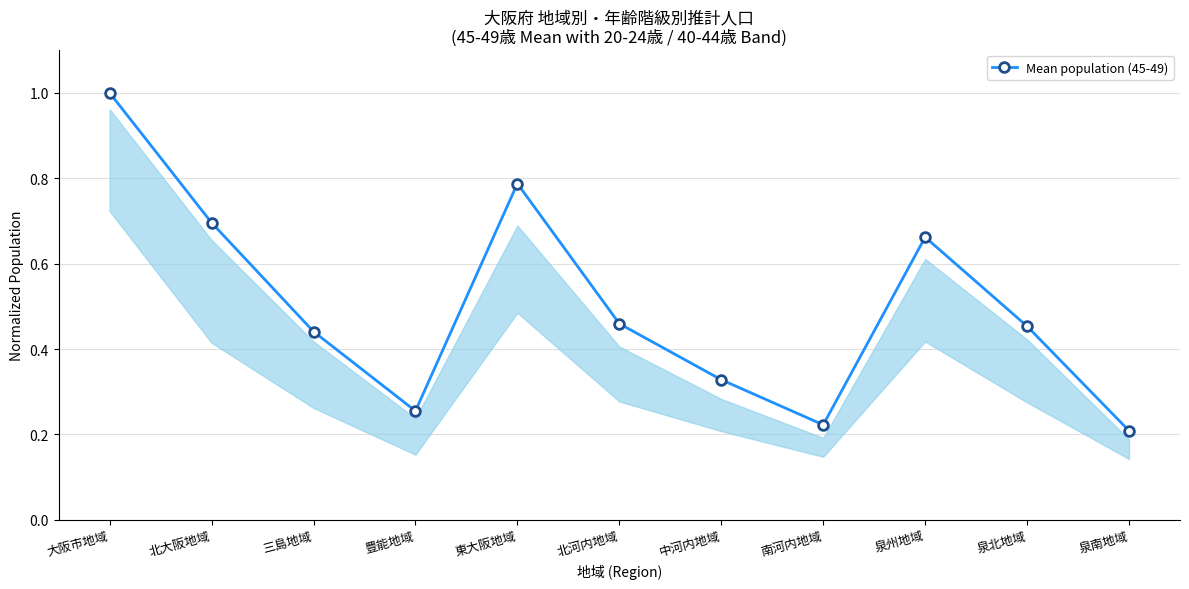

Which has a higher value, 中河内地域 or 泉南地域?

中河内地域